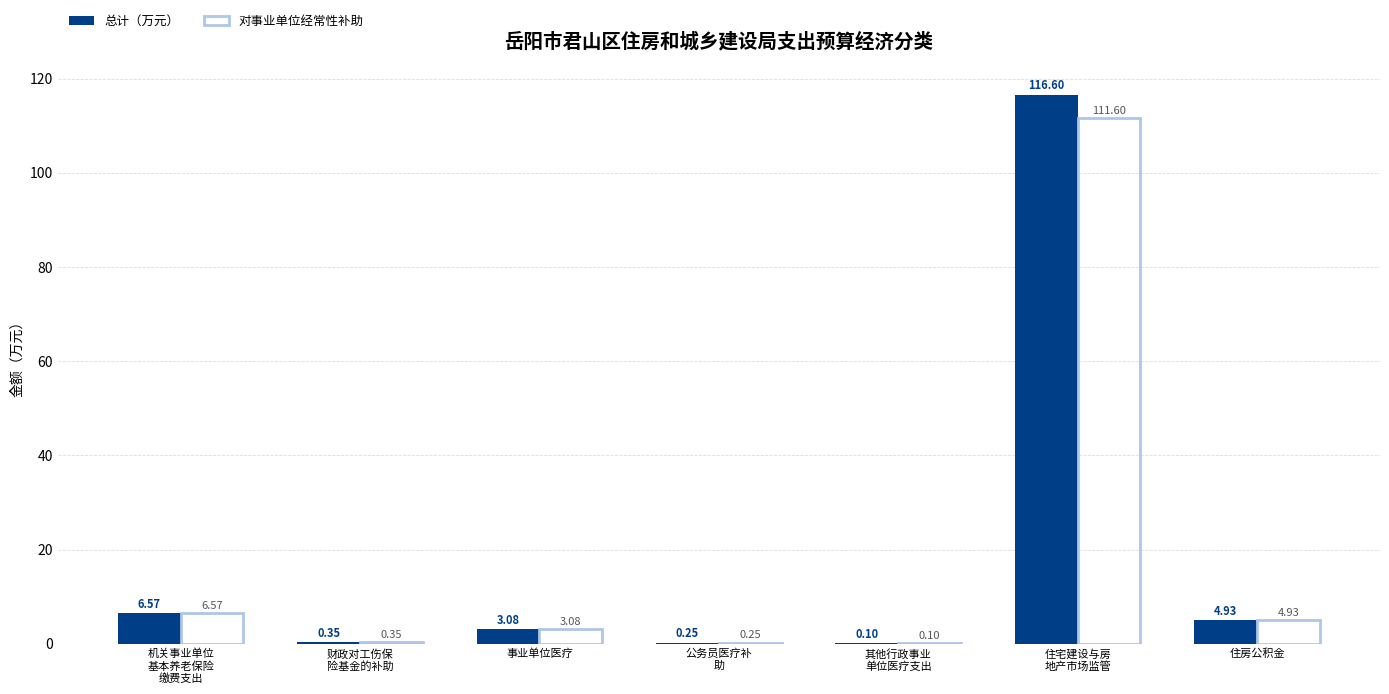

What is the sum of all 对事业单位经常性补助 values?

126.9